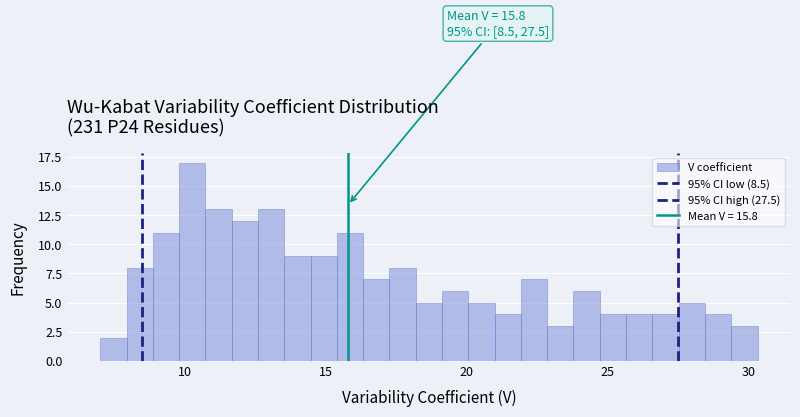

Around what value on the x-axis is the tallest bar? Give the approximate position of its centre, as read against the axis.

10.5